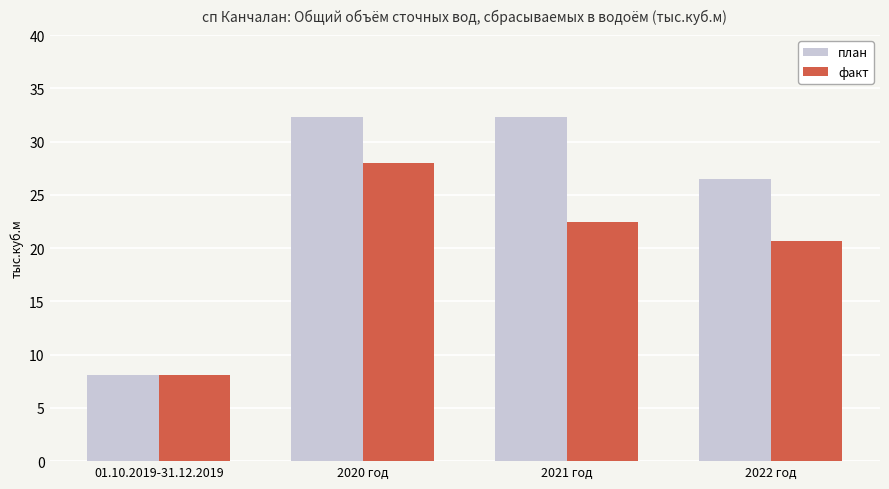

What is the minimum value shown in the chart?

8.1